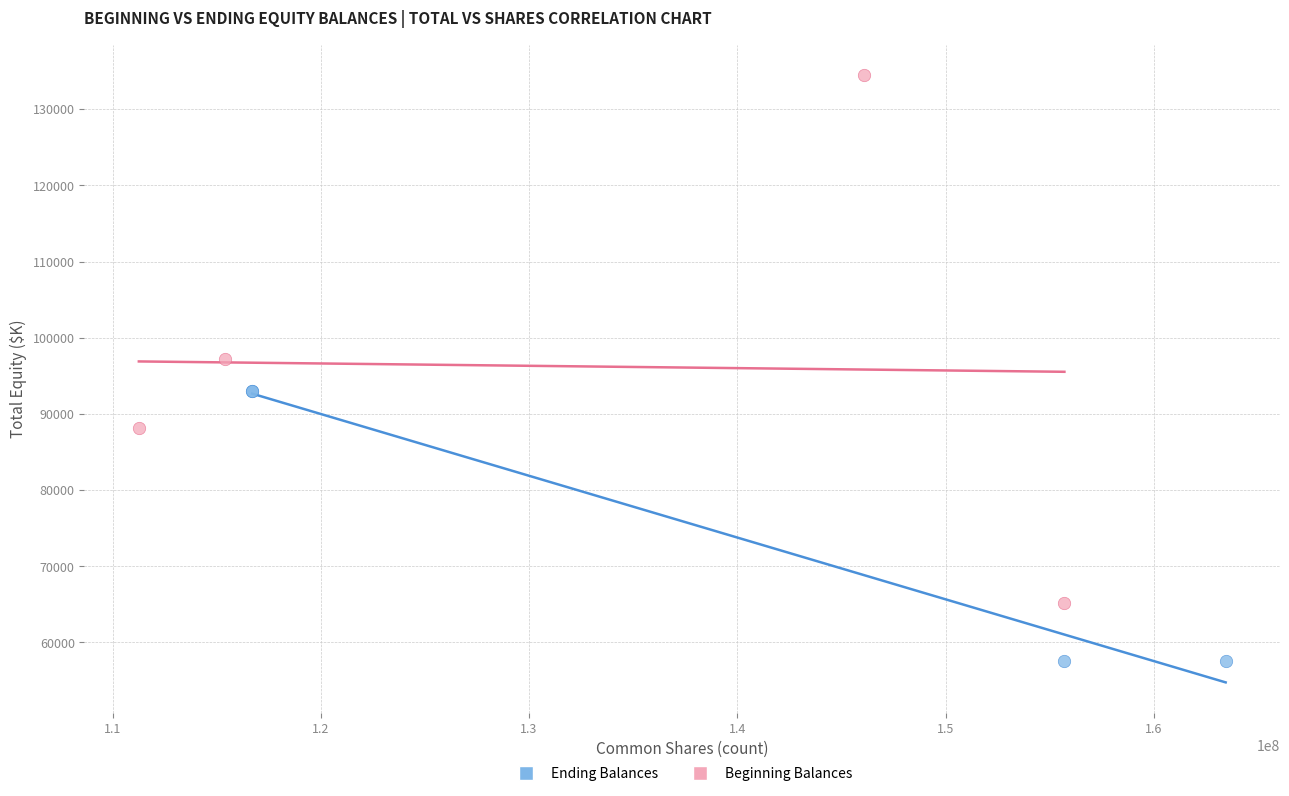

Which series reaches the minimum Y coordinate?

Ending Balances